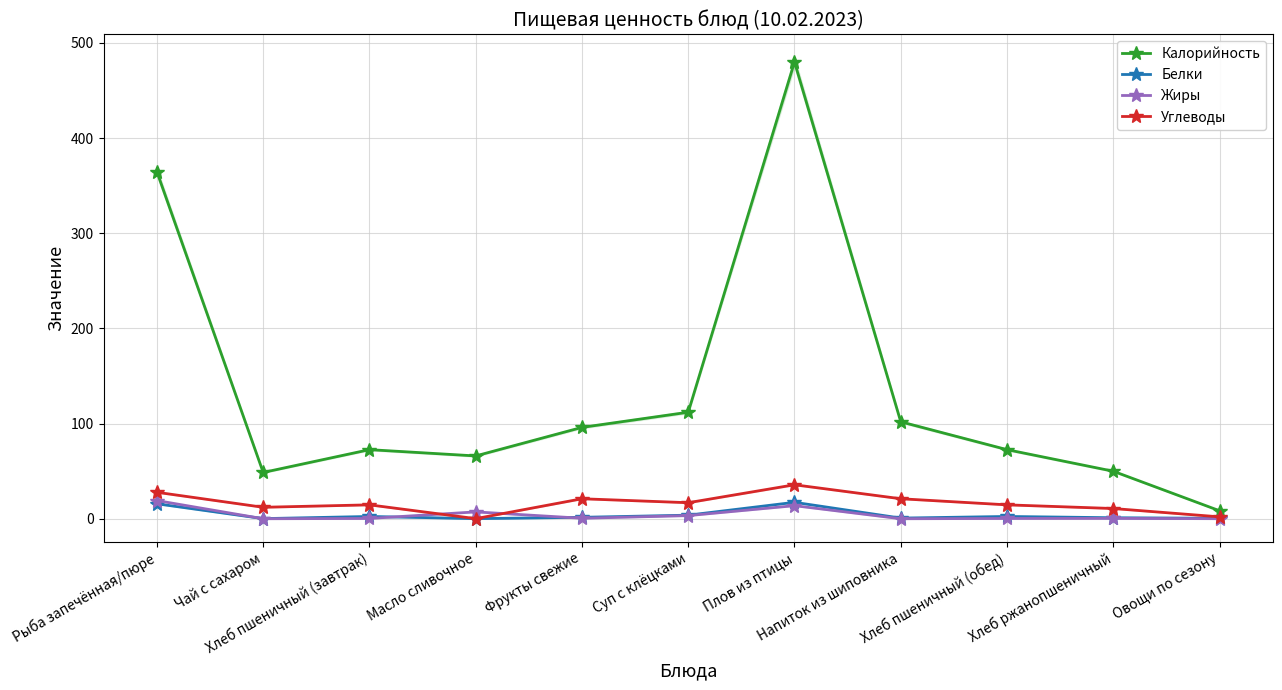

Between which two adjacent categories do Жиры and Углеводы first intersect?

Хлеб пшеничный (завтрак) and Масло сливочное